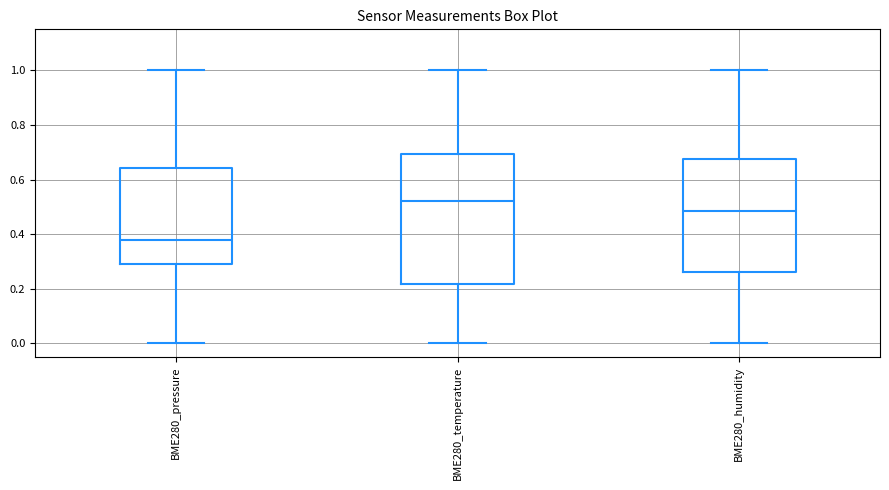

Where is the lower edge of the box for BME280_temperature on the y-axis? The values are not printed on the chart, so give them approximately, as read against the axis.

0.22